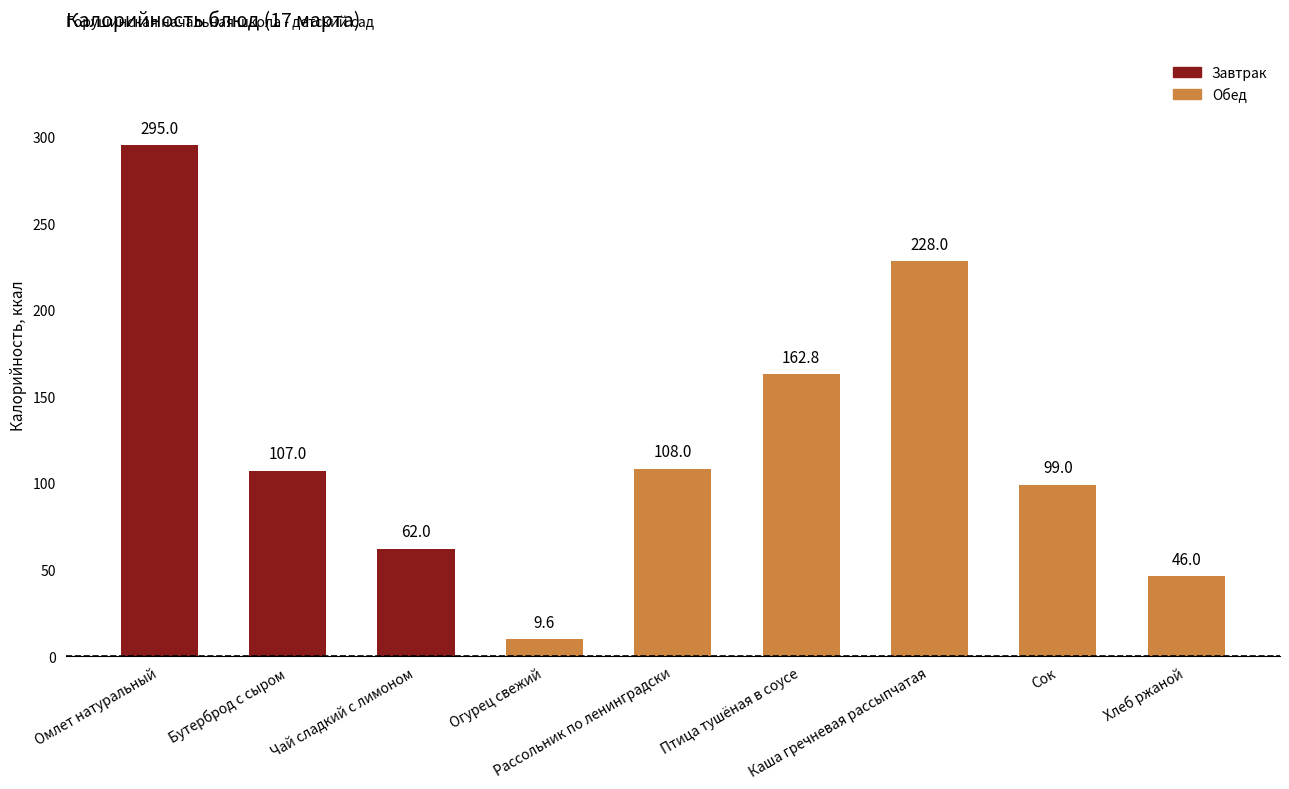

What is the ratio of the value at Птица тушёная в соусе to the value at Рассольник по ленинградски?

1.5